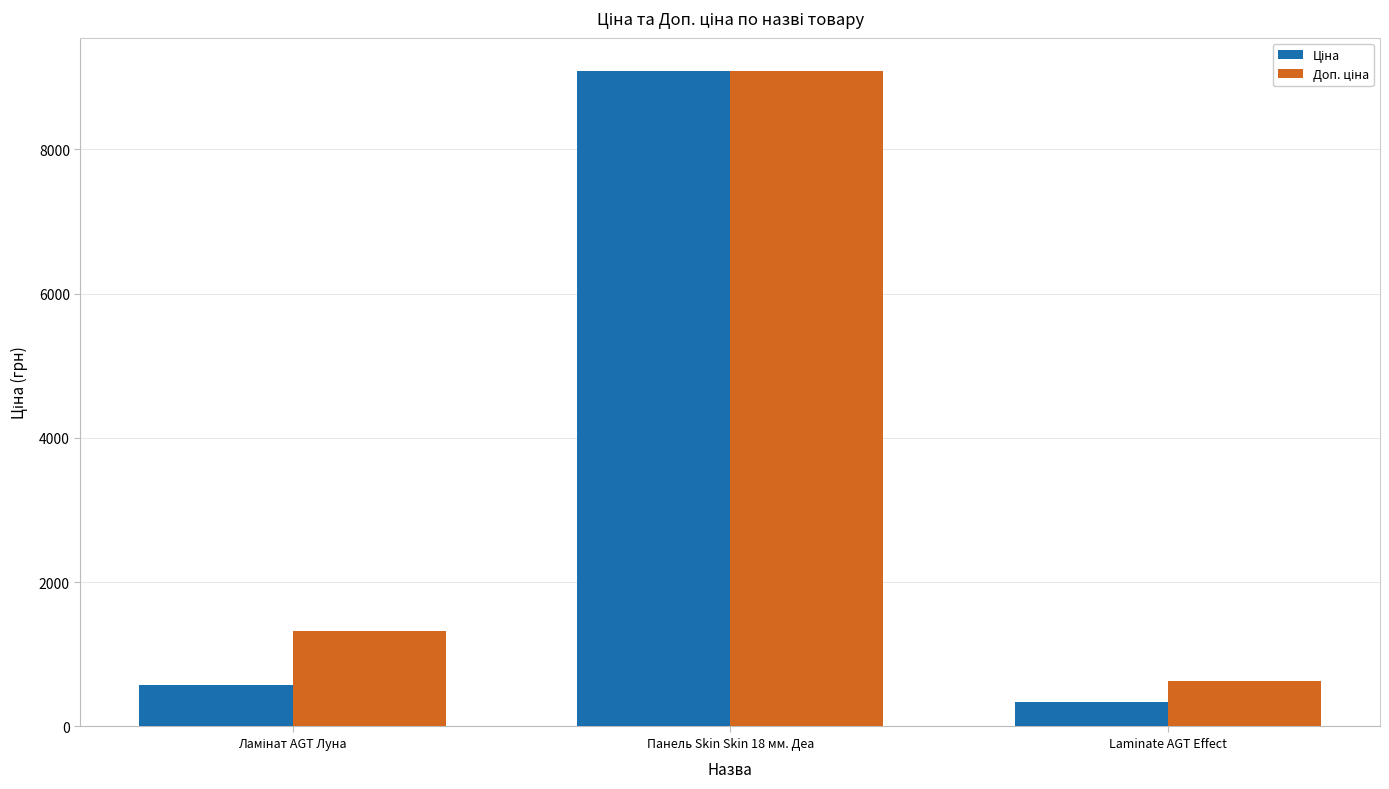

What is the maximum value shown in the chart?

9092.0